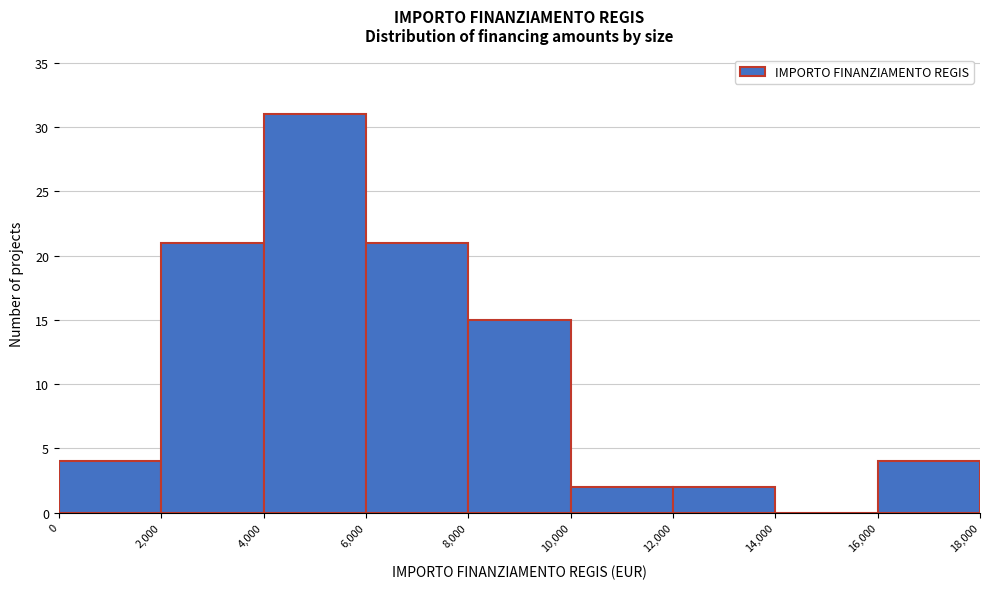

Which range on the x-axis has the tallest bar?

4,000 to 6,000